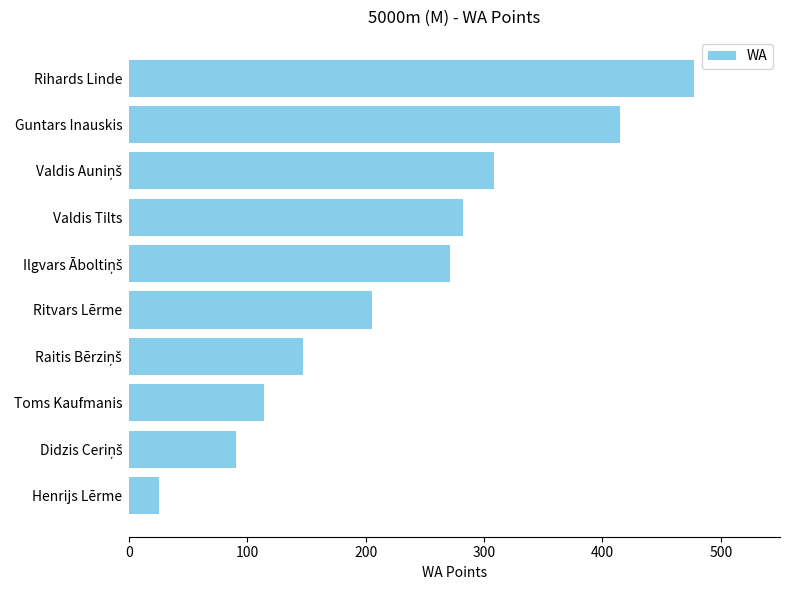

What is the approximate value at Rihards Linde?

477